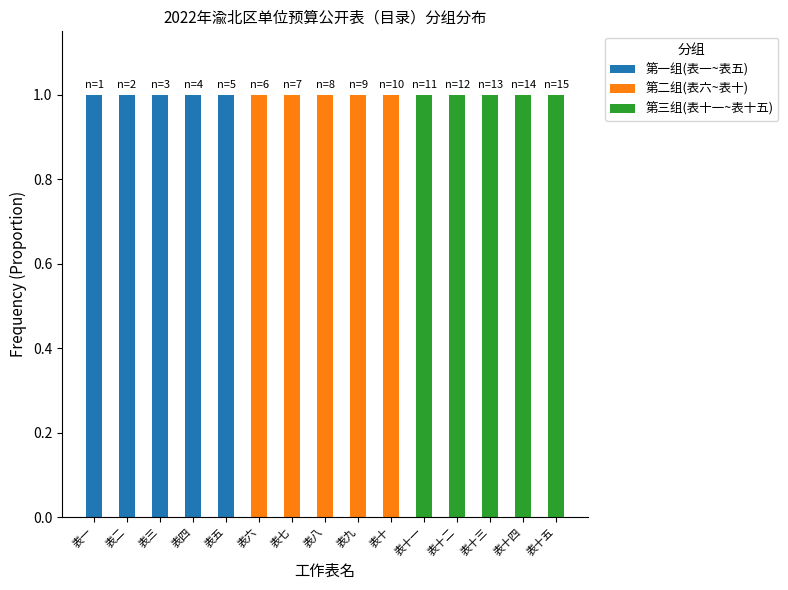

What is the sum of the 第一组(表一~表五) values at 表六 and 表一?

1